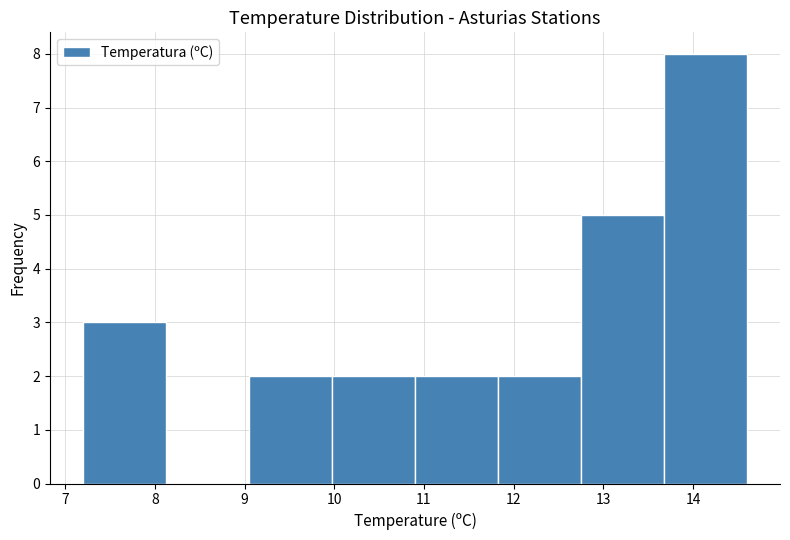

How tall is the bar that spans 9.1 to 10.0 on the x-axis? Neither the bar edges nor the heights are printed on the chart, so give them approximately, as read against the axes.

2